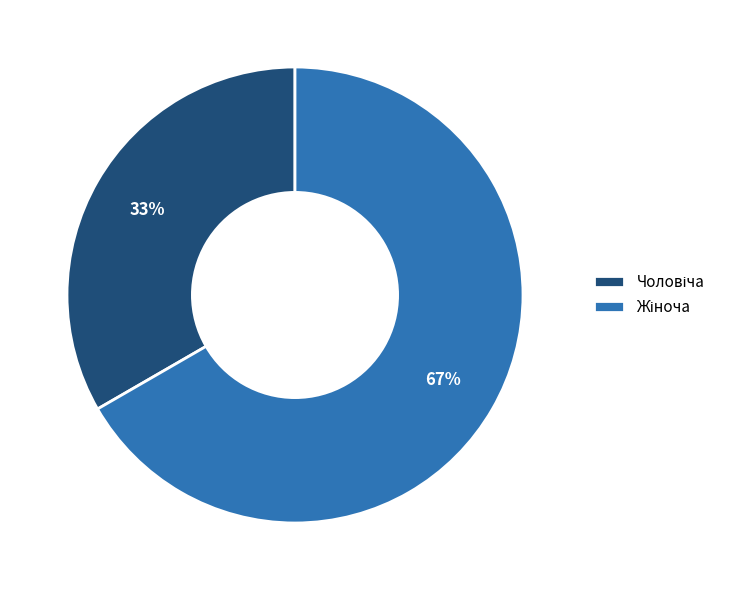

To the nearest percent, what is the average slice percentage?

50%